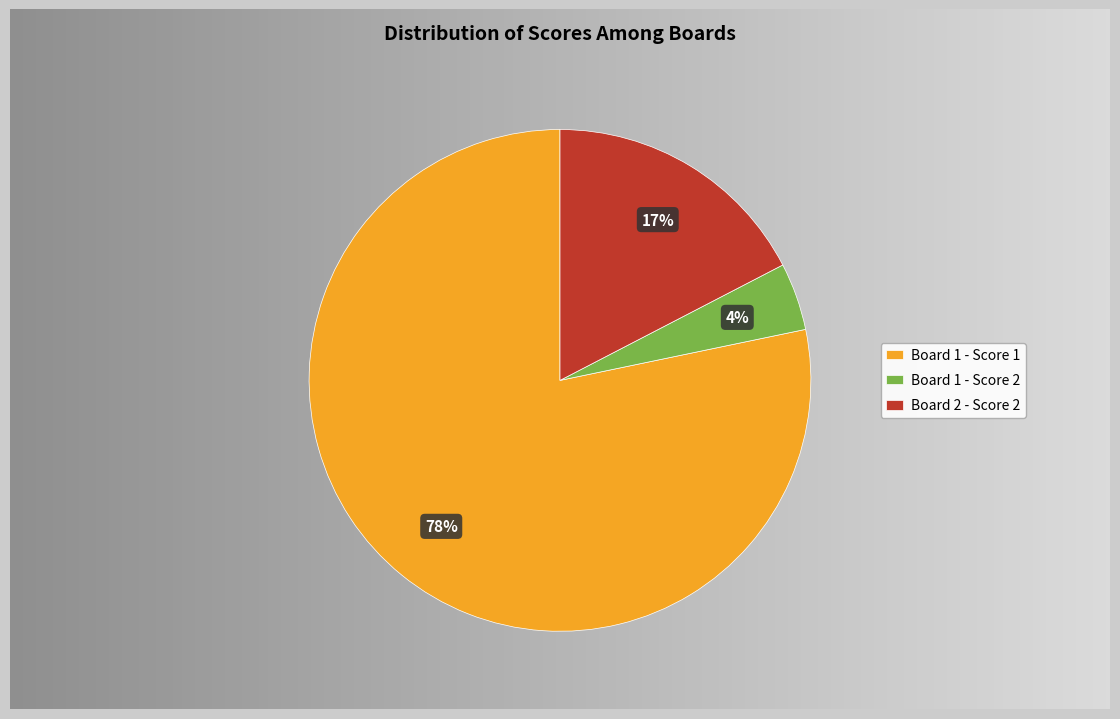

Rank the categories by value from lowest to highest.

Board 1 - Score 2, Board 2 - Score 2, Board 1 - Score 1